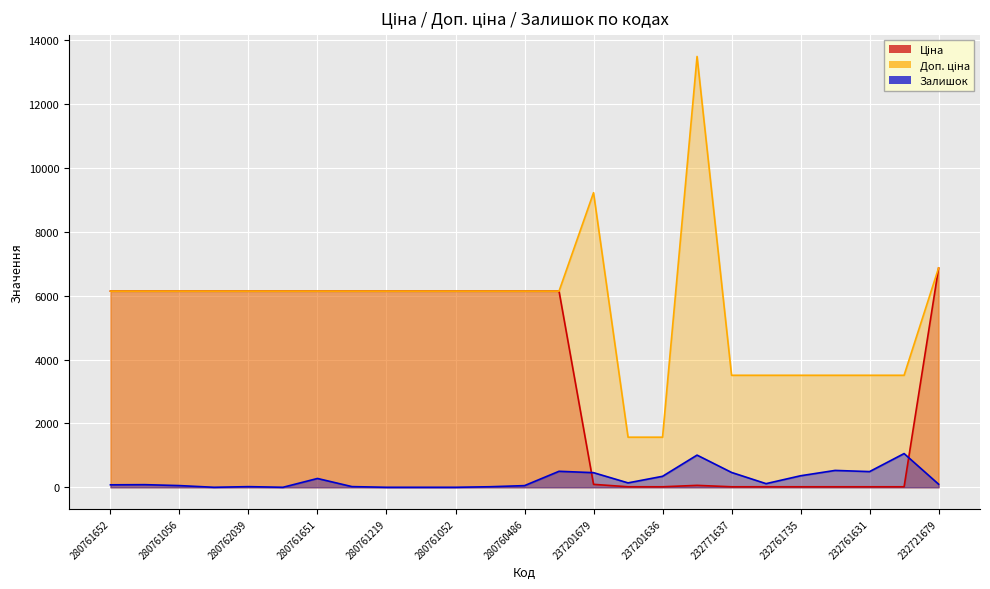

In Доп. ціна, how many points are higher than both neighbors (excluding endpoints)?

2